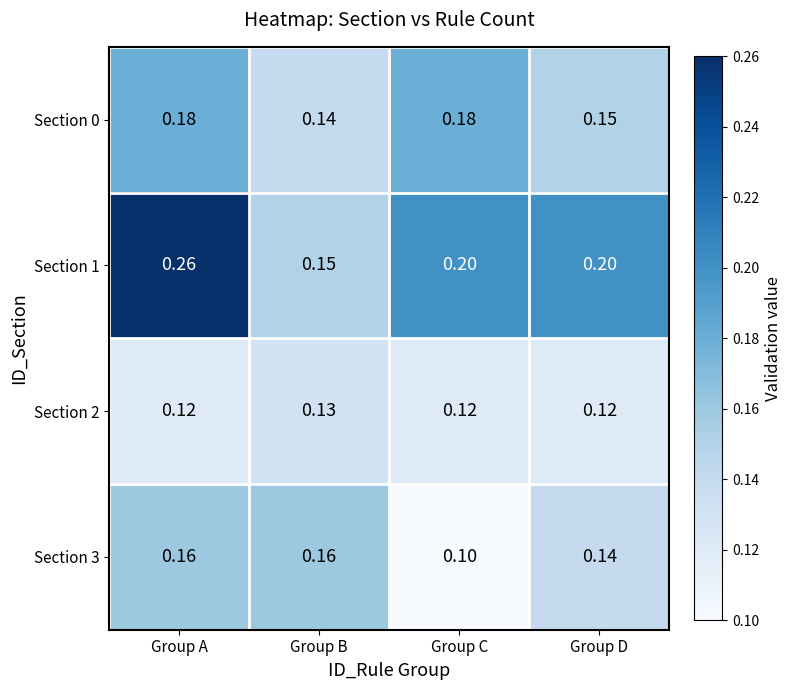

At which category is the sum across all series the highest?

Group A